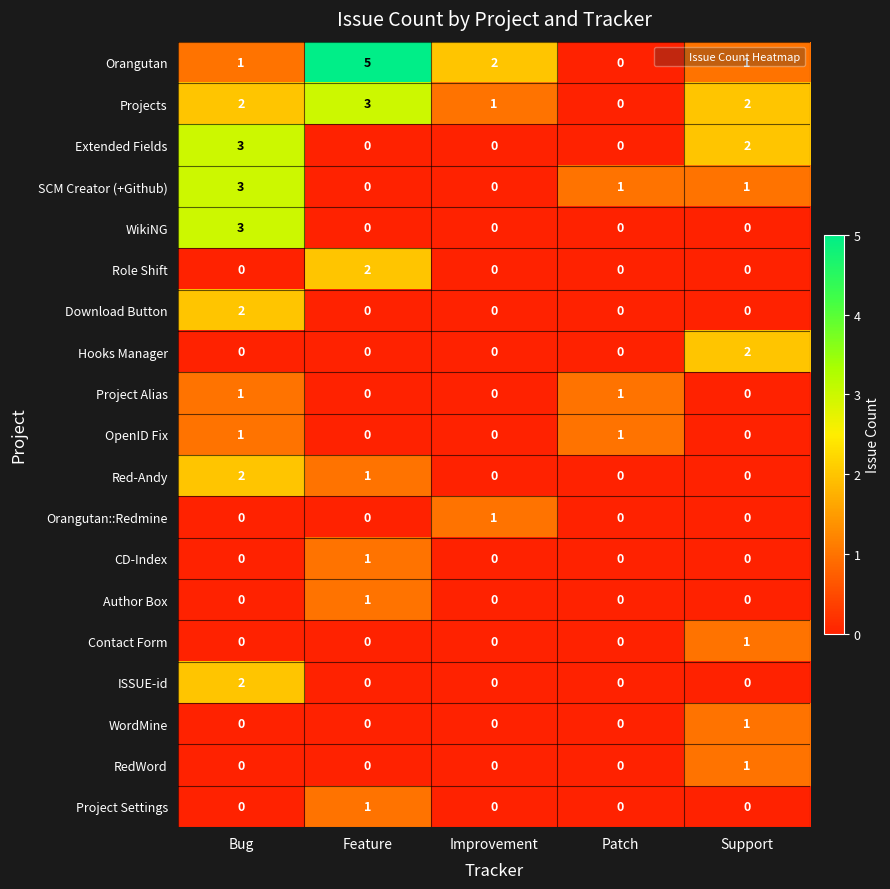

True or false: RedWord has a value of 0 at Patch.

True